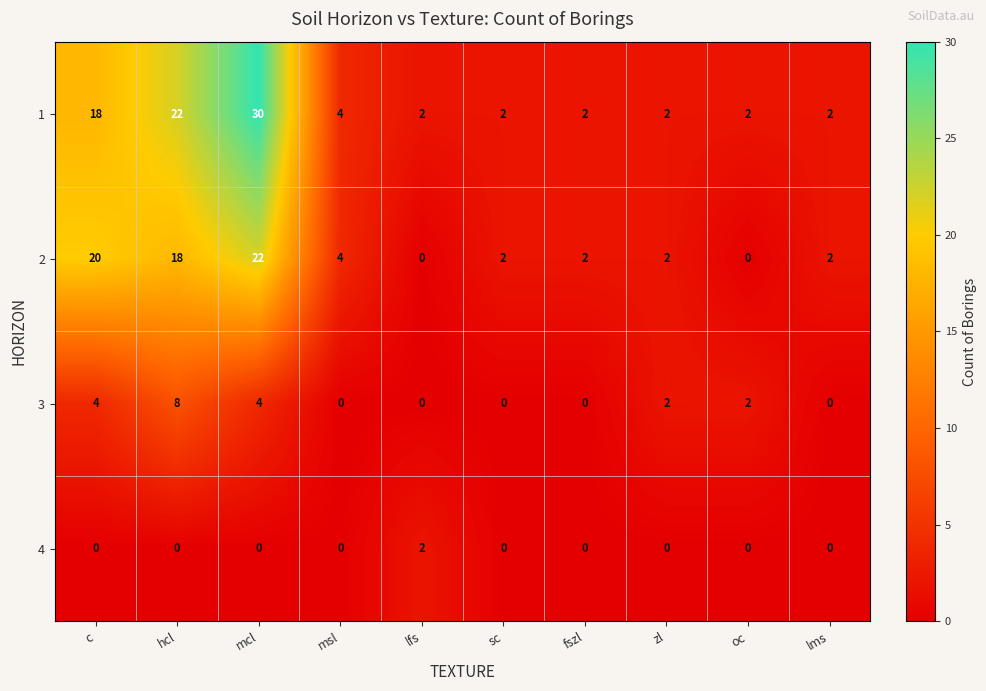

Which series has the largest total across all categories?

1